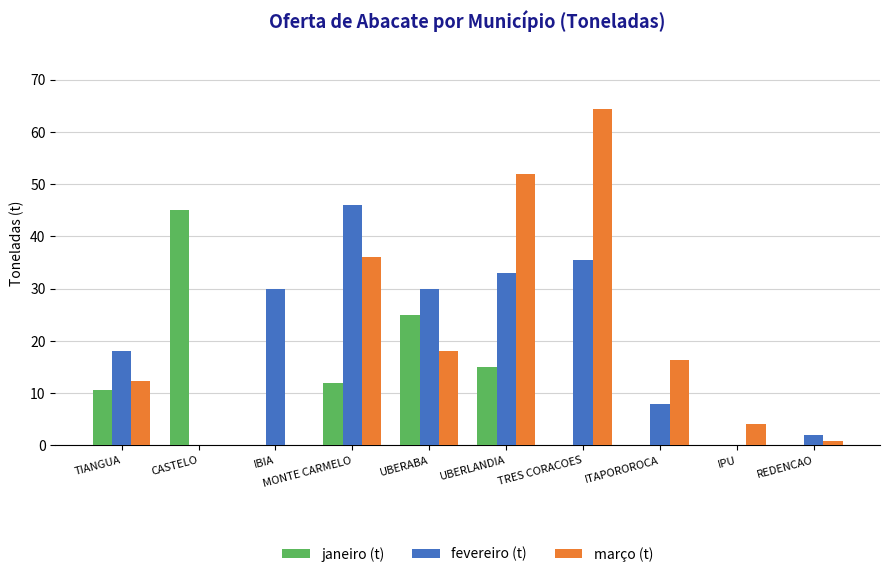

Where is janeiro (t) nearest to the value 22?

UBERABA